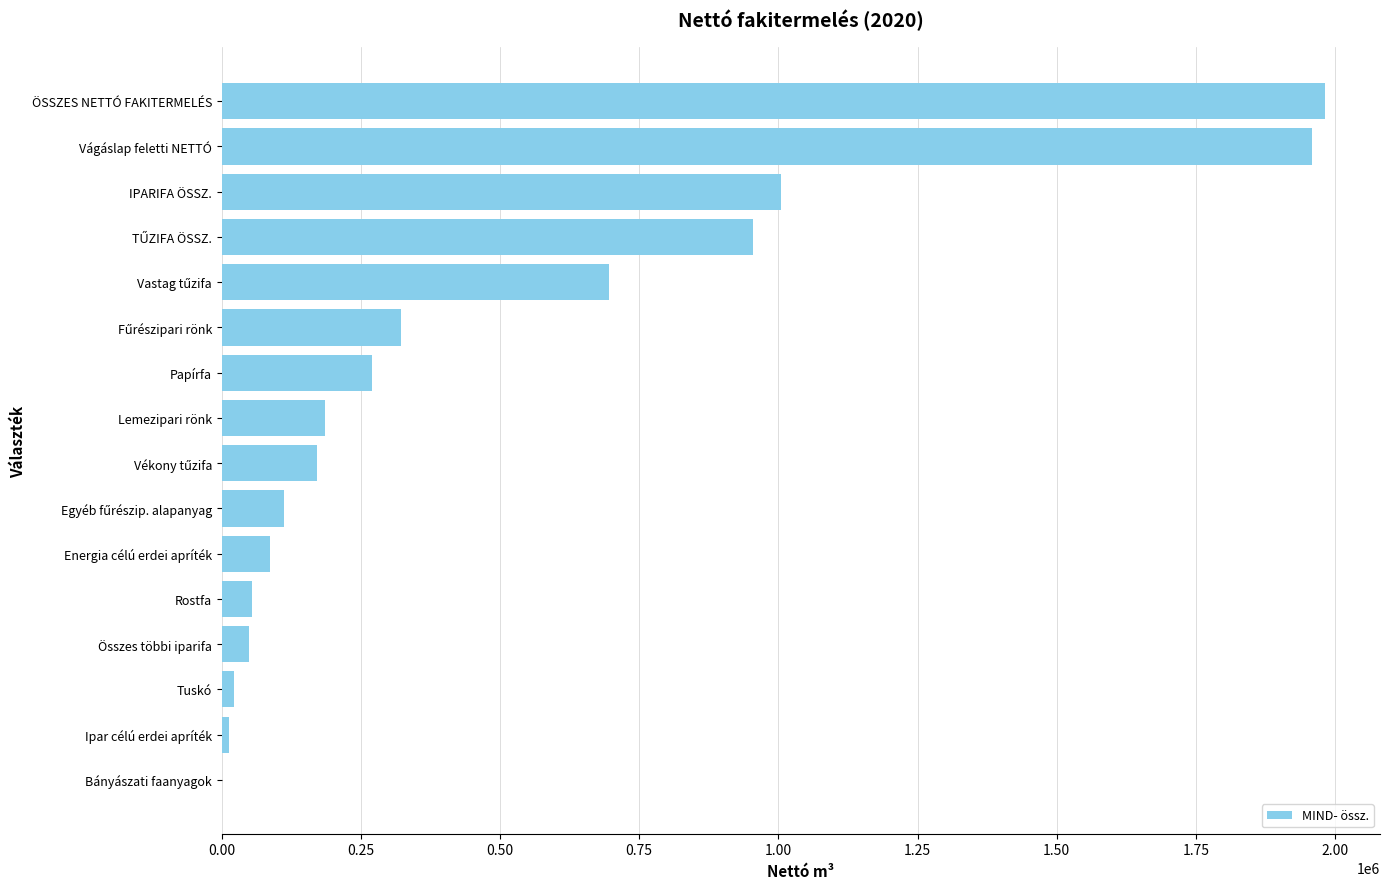

How many values are above zero?

15